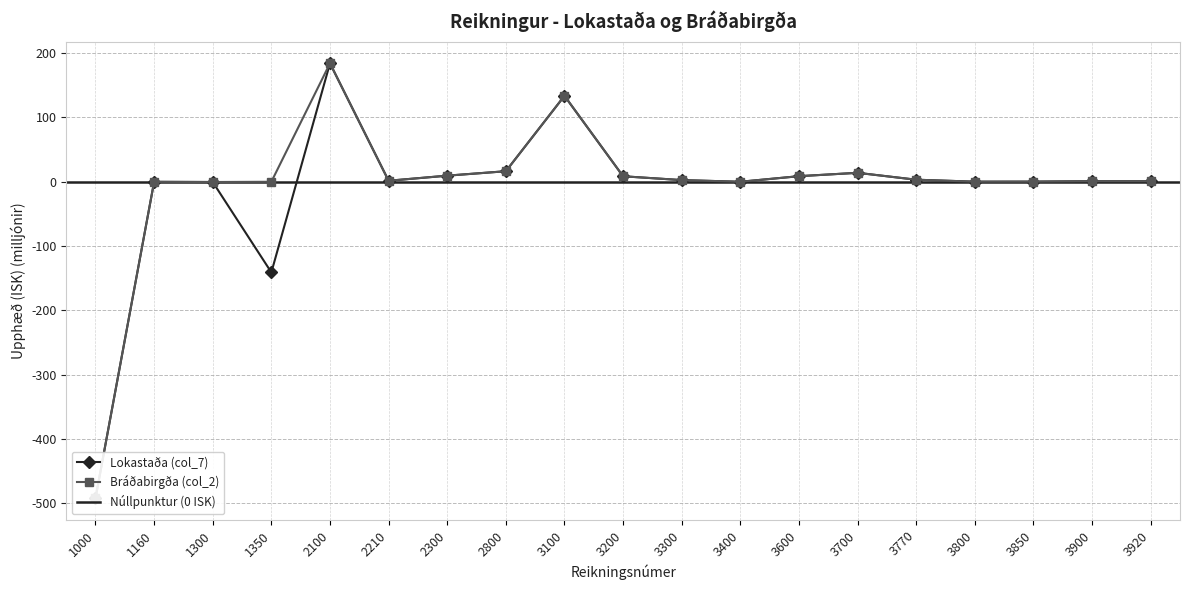

Between 1160 and 1350, which is larger?

1160